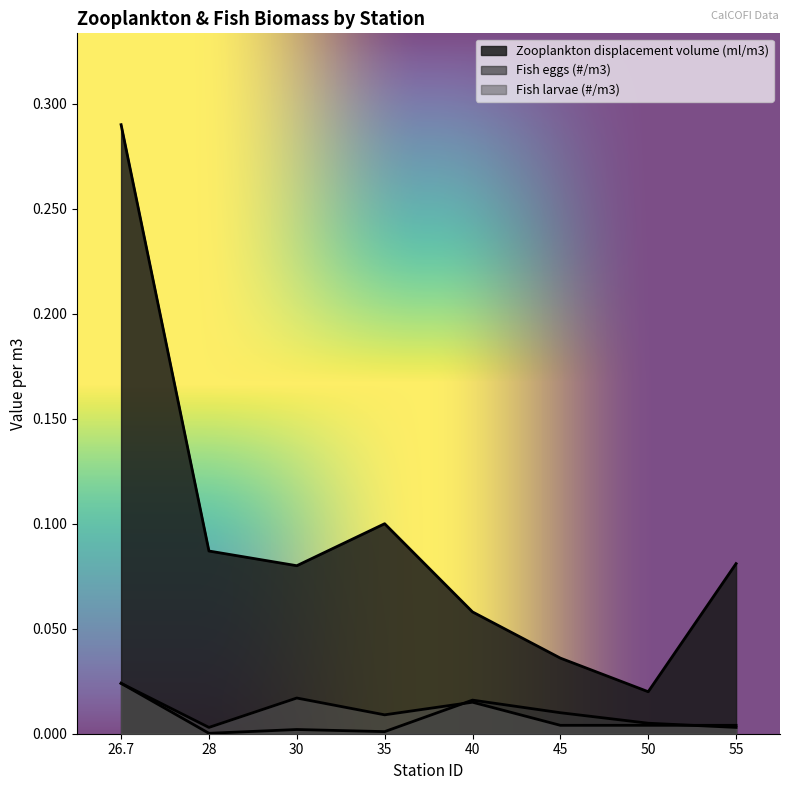

What is the total value across all series at 55?

0.1